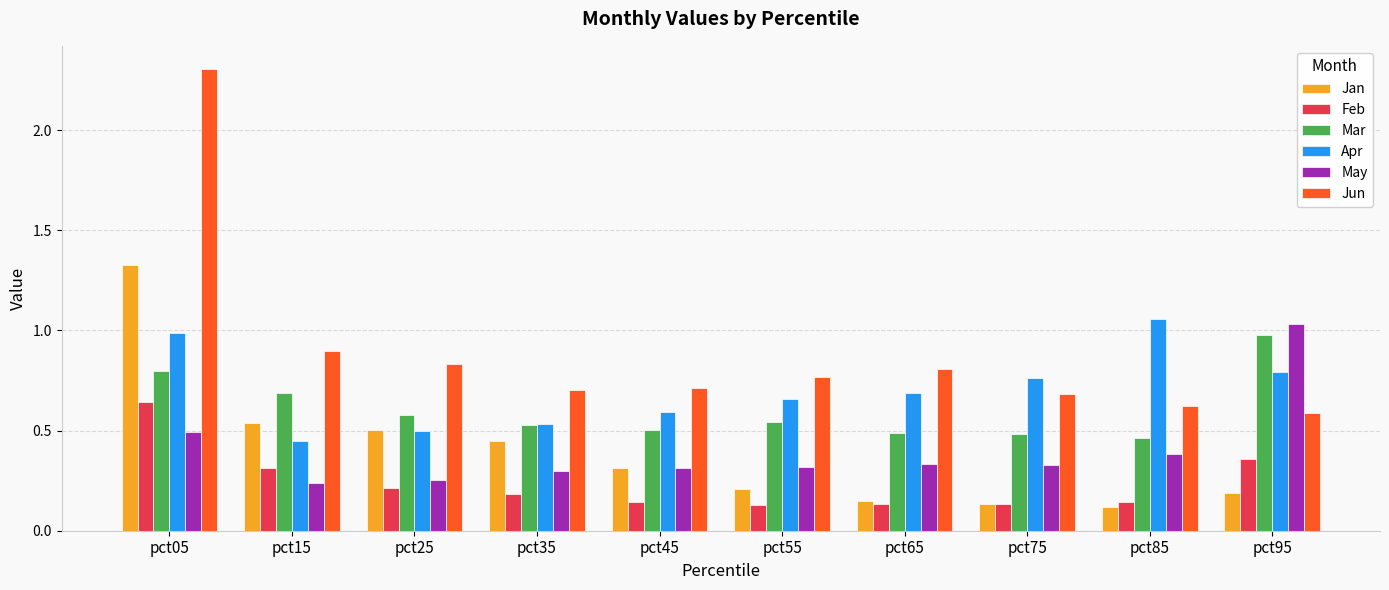

The value of Jan at pct85 is 0.1. True or false?

True